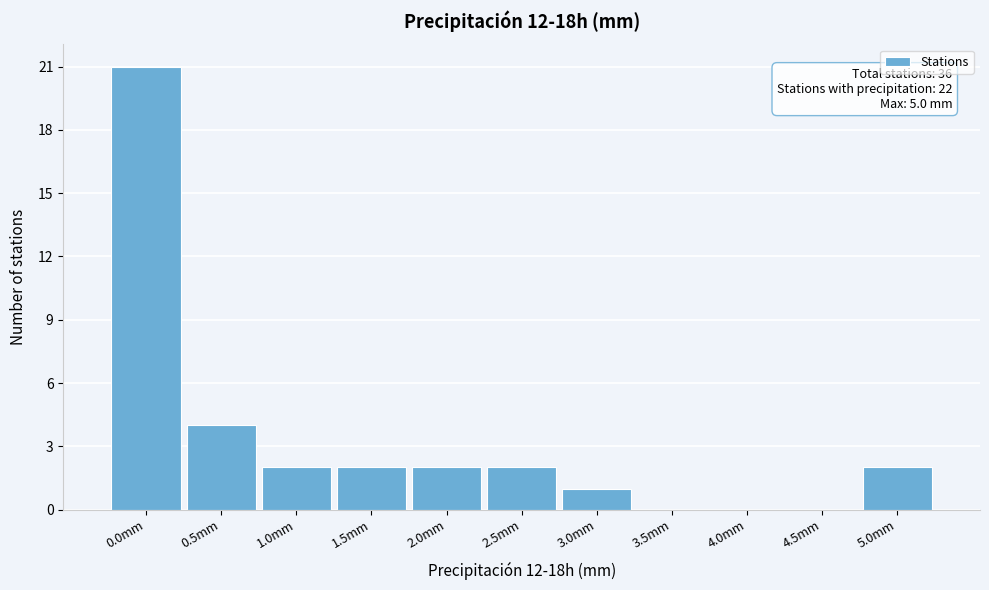

Reading left to right, transcribe all the data shown in this chart.

0.0mm=21	0.5mm=4	1.0mm=2	1.5mm=2	2.0mm=2	2.5mm=2	3.0mm=1	3.5mm=0	4.0mm=0	4.5mm=0	5.0mm=2